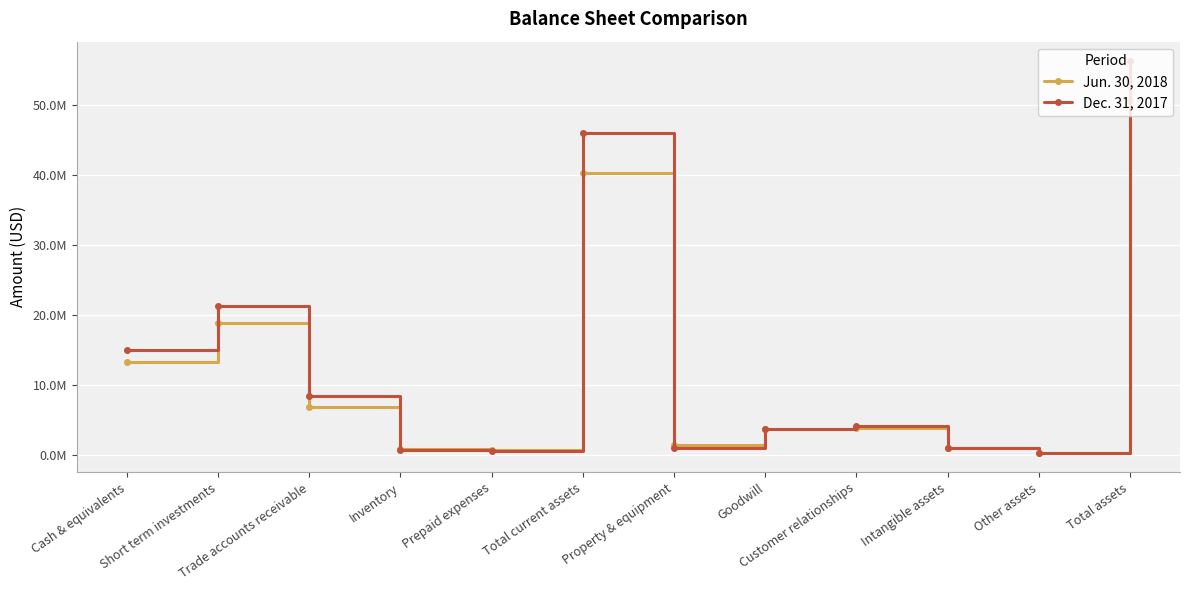

The value of Jun. 30, 2018 at Short term investments is 18817655. True or false?

True